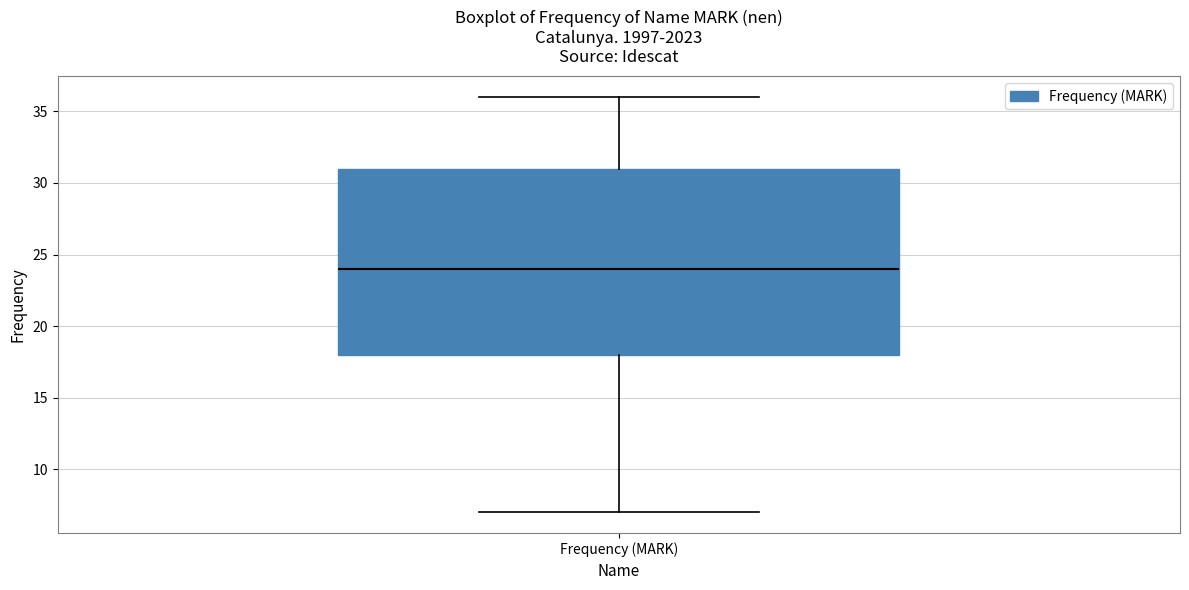

Transcribe this box plot: give where the median line is, the range the box spans, and where the two whiskers end, as read against the y-axis. The values are not printed on the chart, so give them approximately, as read against the axis.

median 24, box 18 to 31, whiskers 7 to 36